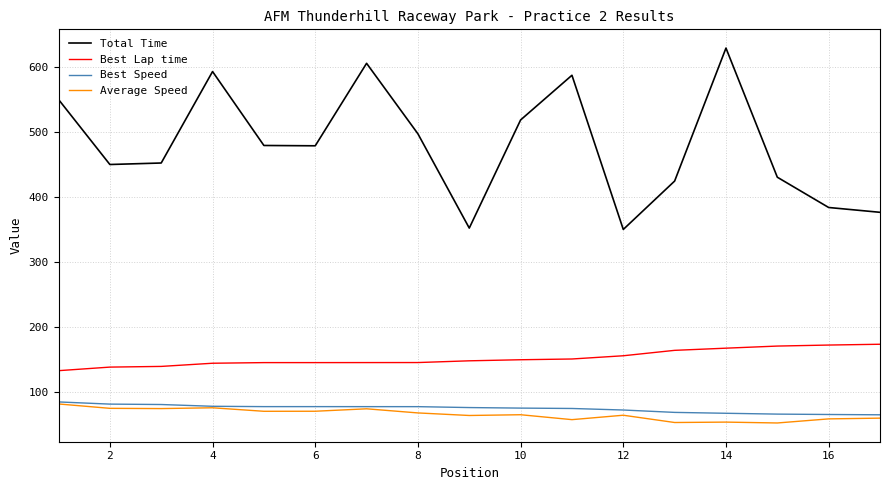

What is the minimum value shown in the chart?

51.9